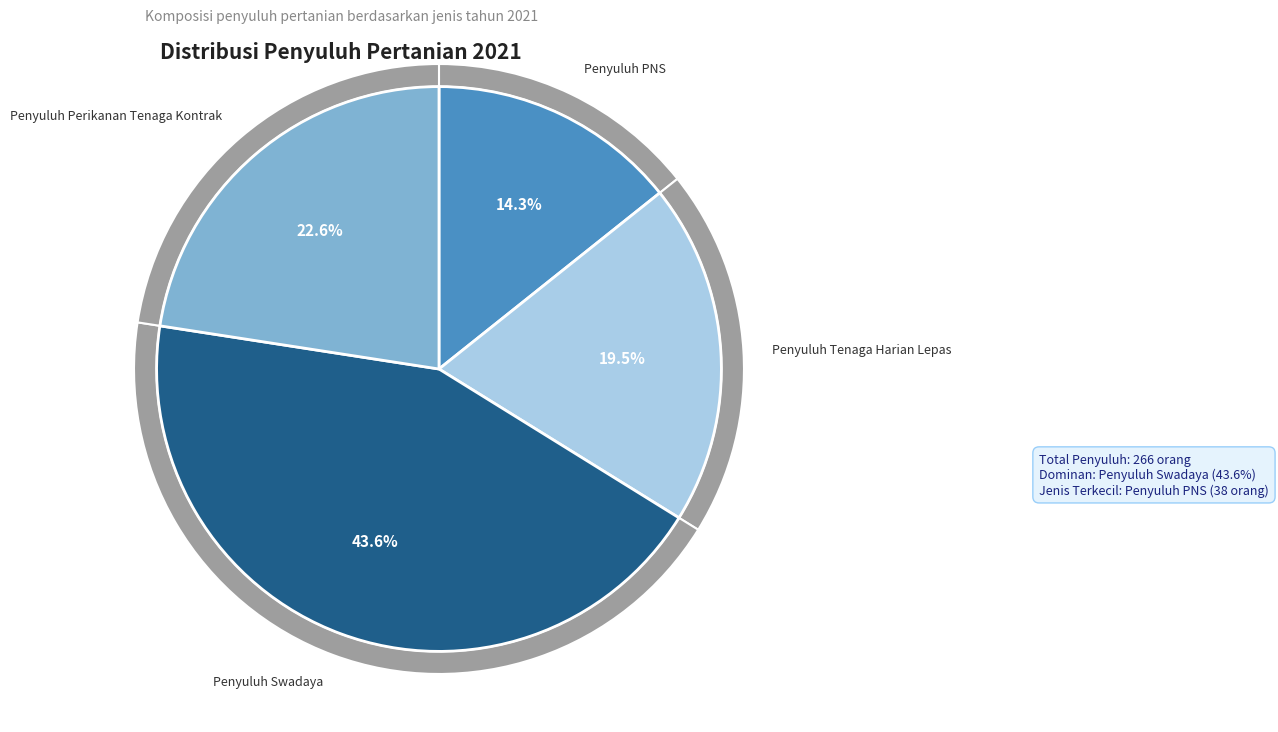

How many segments does this pie chart have?

5